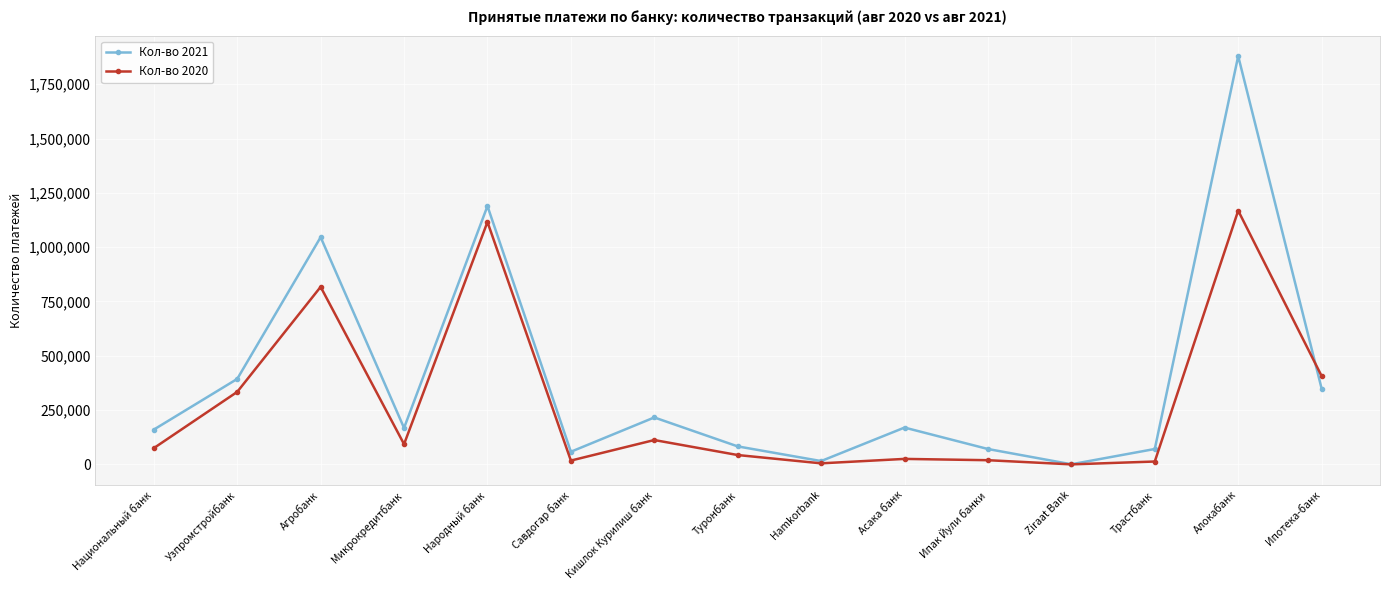

What is the label of the 4th point from the right?

Ziraat Bank